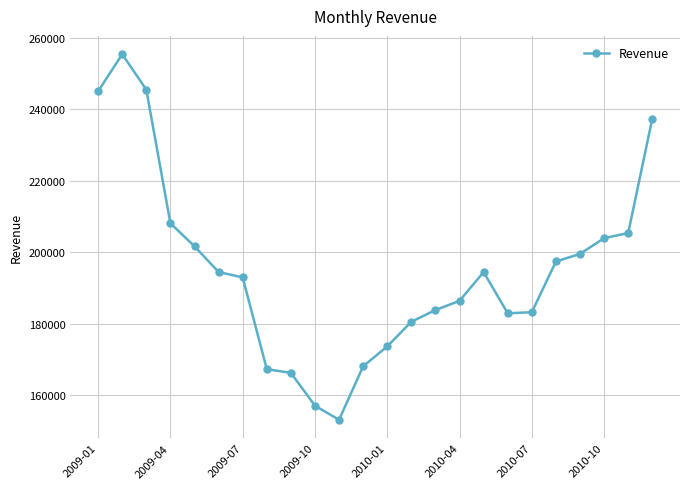

How many distinct data groups are displayed?

1